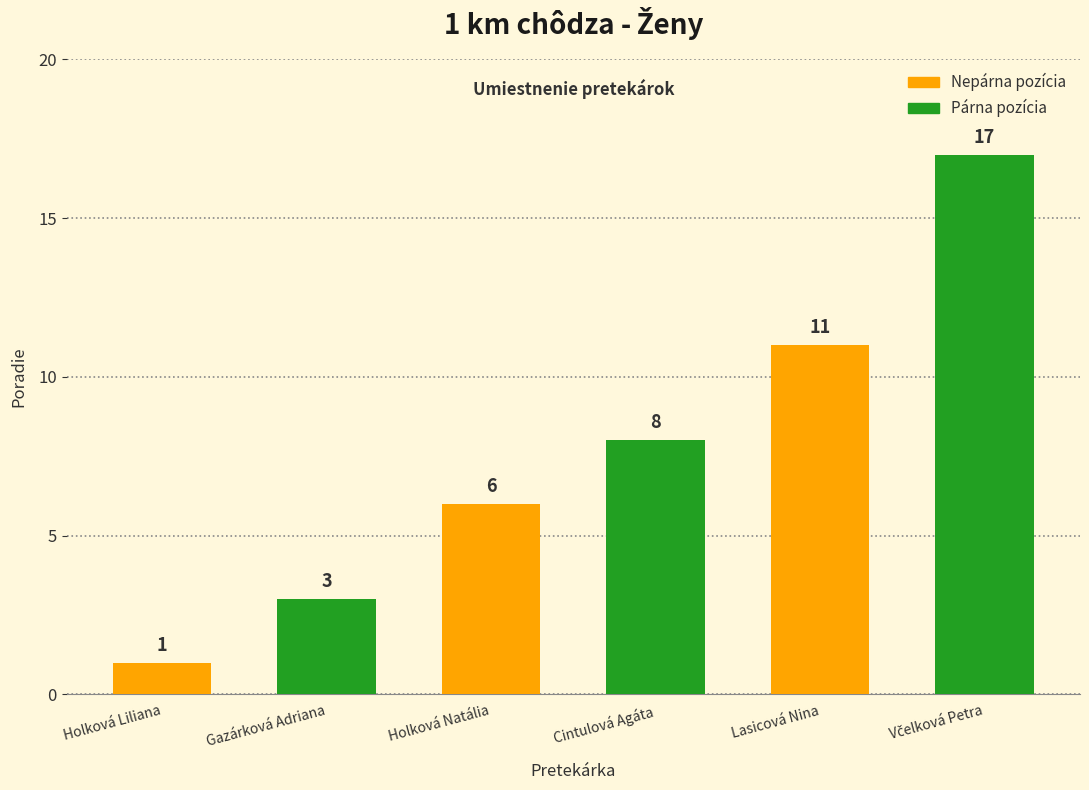

What is the average value?

8